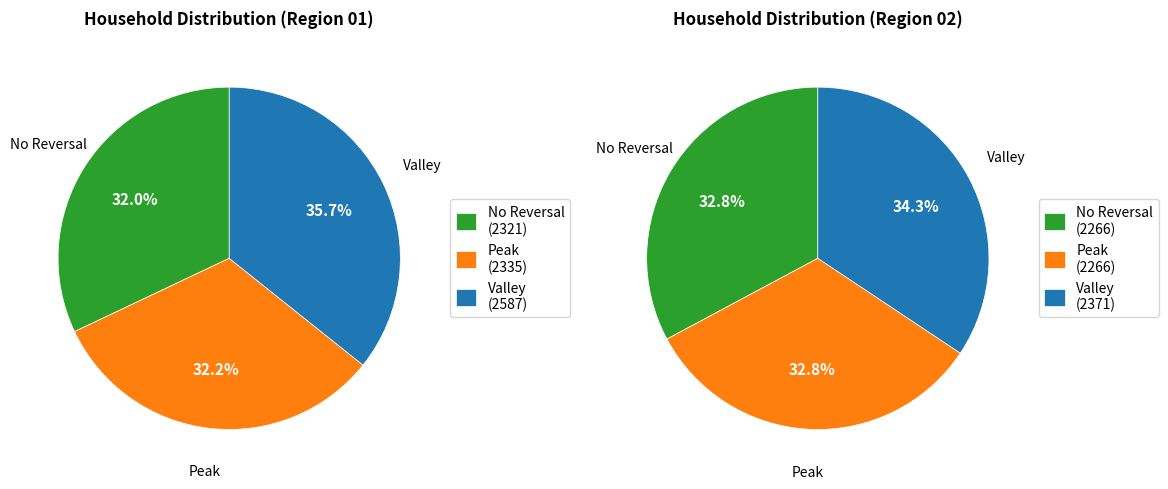

To the nearest percent, what is the difference between the 01 and 02 slice percentages?

4%